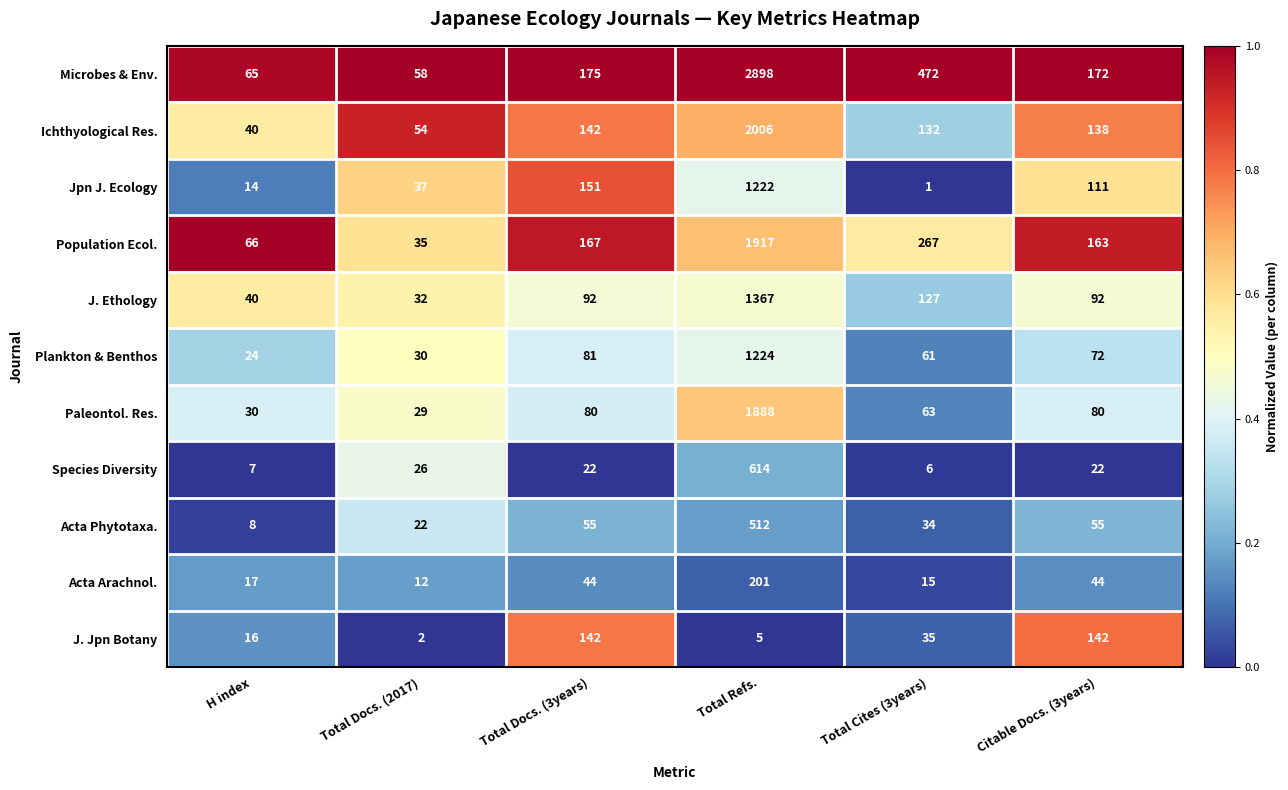

What value does the Acta Arachnol. series have at Total Refs., to the nearest 5?

200